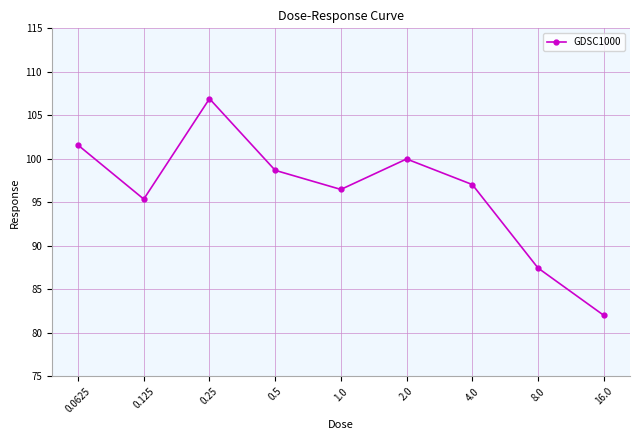

Rank the categories by value from highest to lowest.

0.25, 0.0625, 2.0, 0.5, 4.0, 1.0, 0.125, 8.0, 16.0